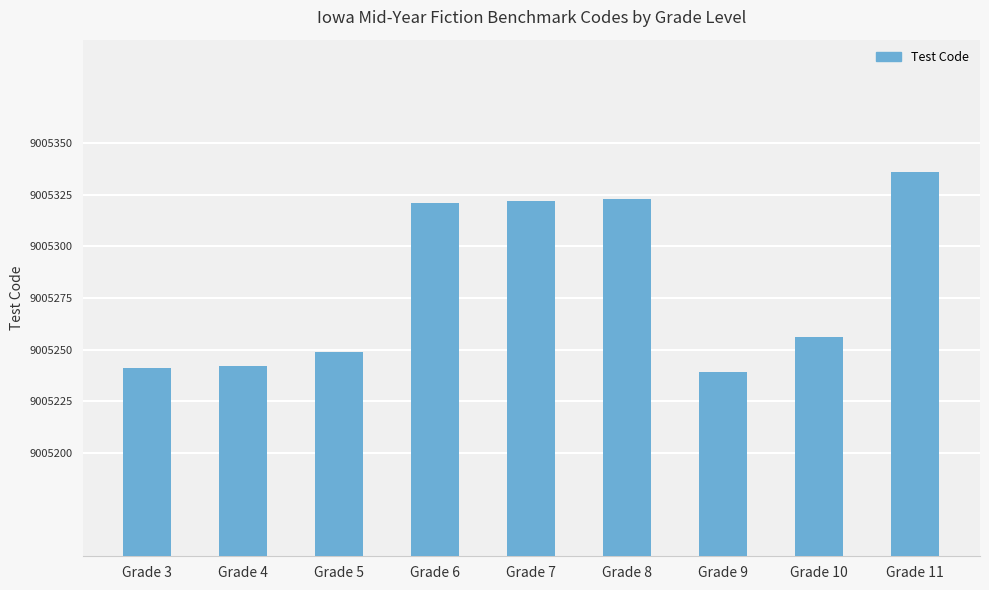

What is the difference between the maximum and minimum values?

97